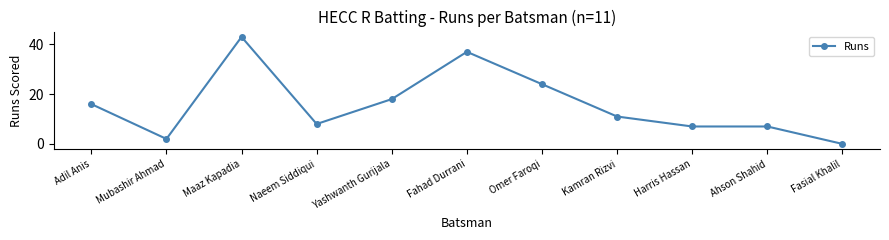

Between Kamran Rizvi and Maaz Kapadia, which is larger?

Maaz Kapadia